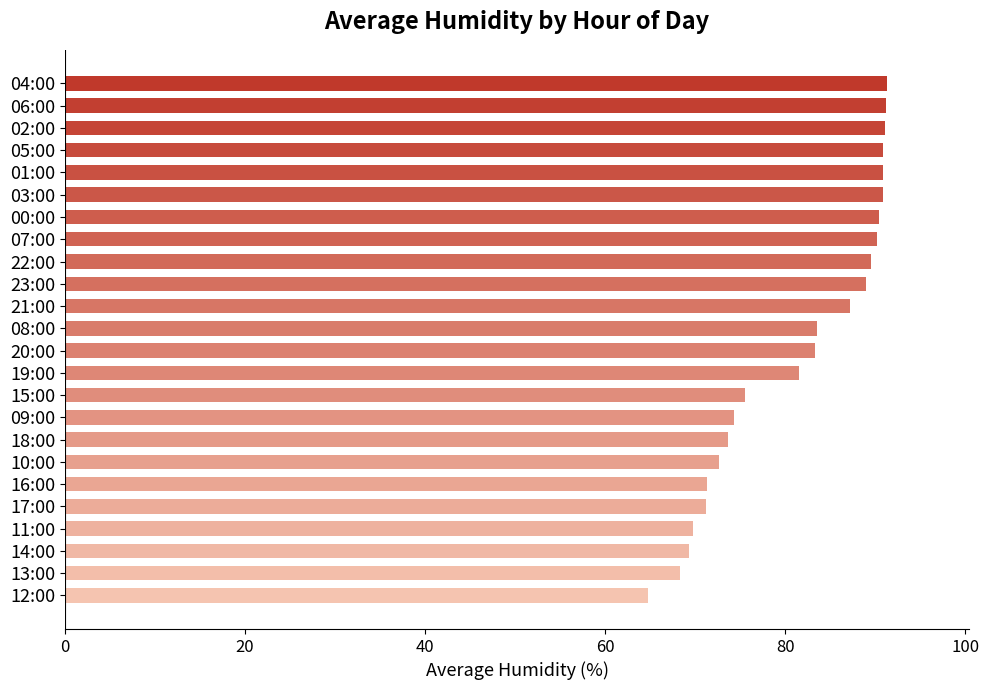

What is the change in value from 09:00 to 11:00?

-4.5